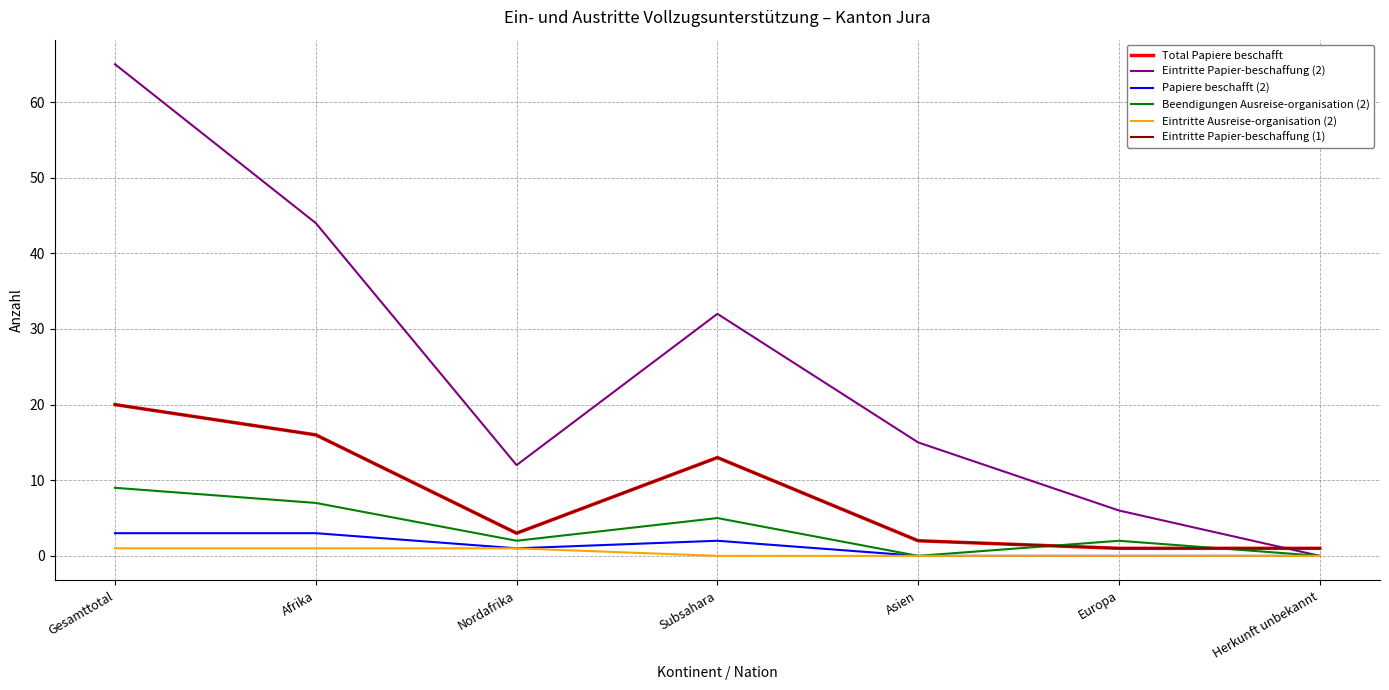

Is this an area chart (filled region under the line)?

No